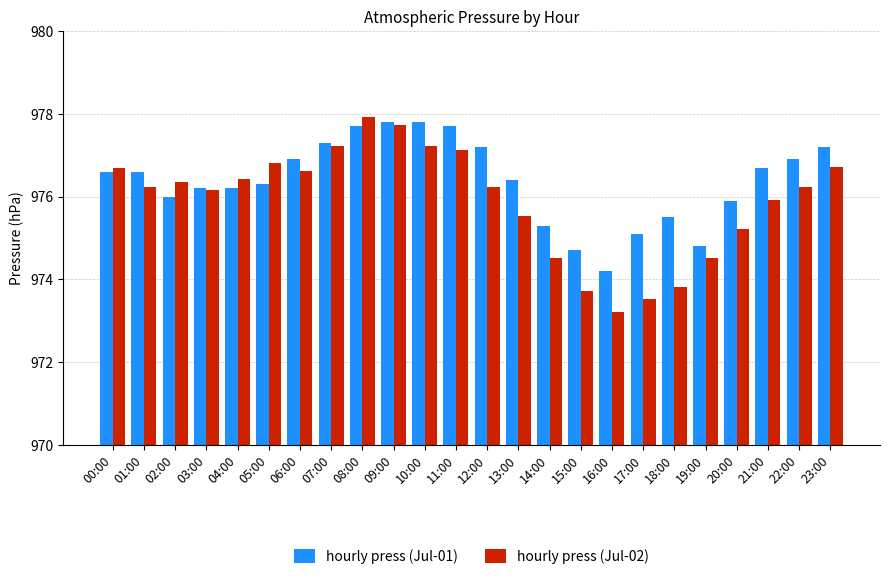

What is the sum of all hourly press (Jul-01) values?

23433.0